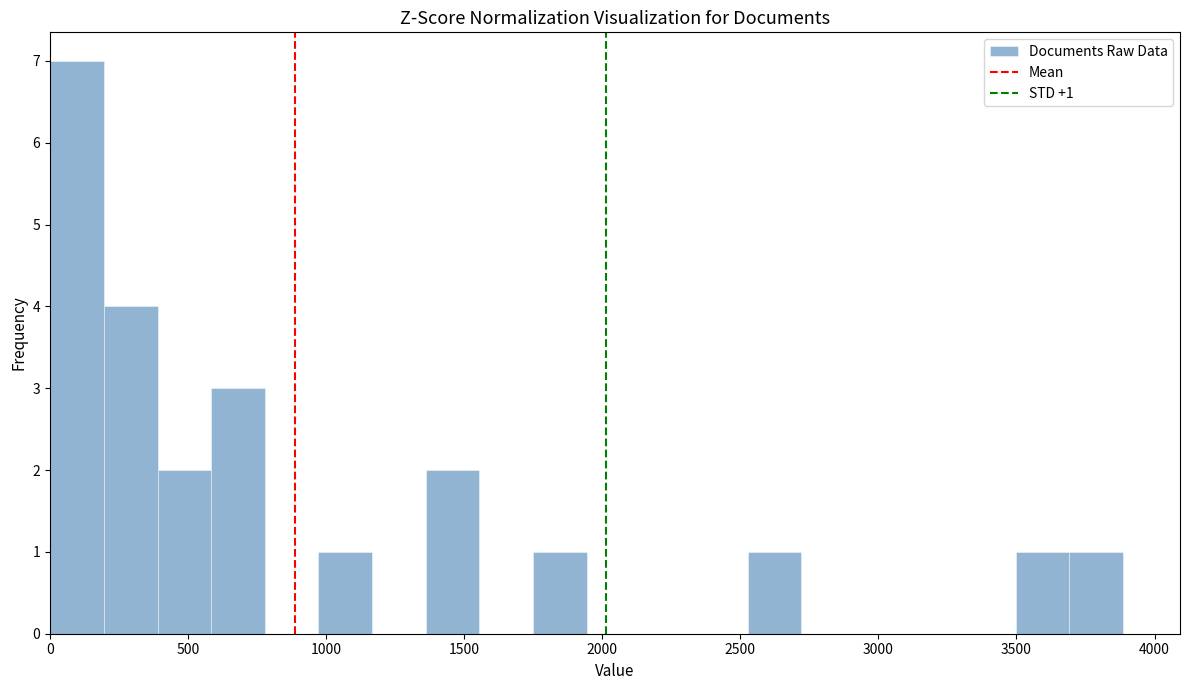

Around what value on the x-axis is the tallest bar? Give the approximate position of its centre, as read against the axis.

100